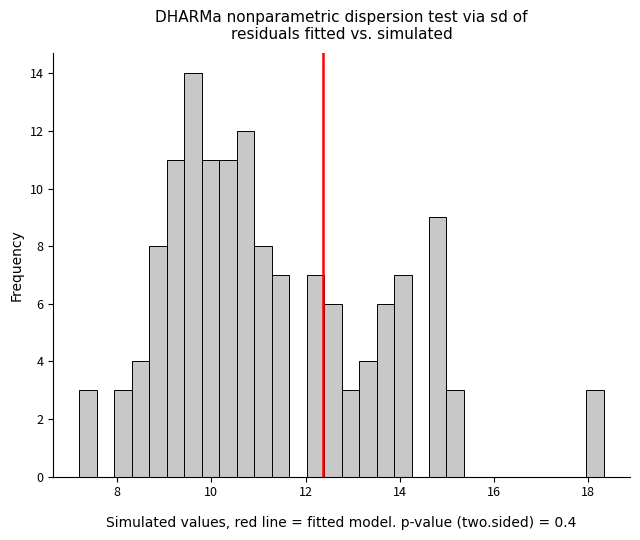

Read against the x-axis, roughly where is the centre of the tallest bar?

9.6